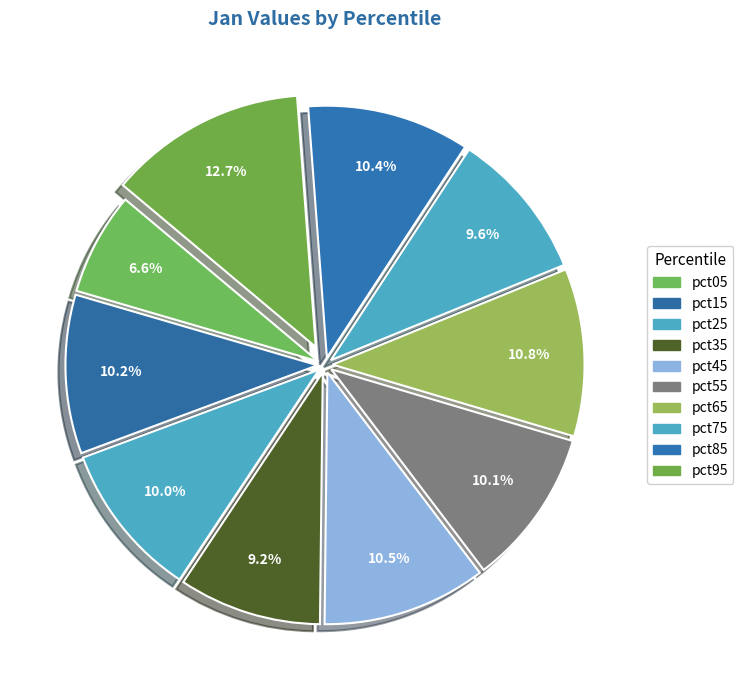

How many segments does this pie chart have?

10